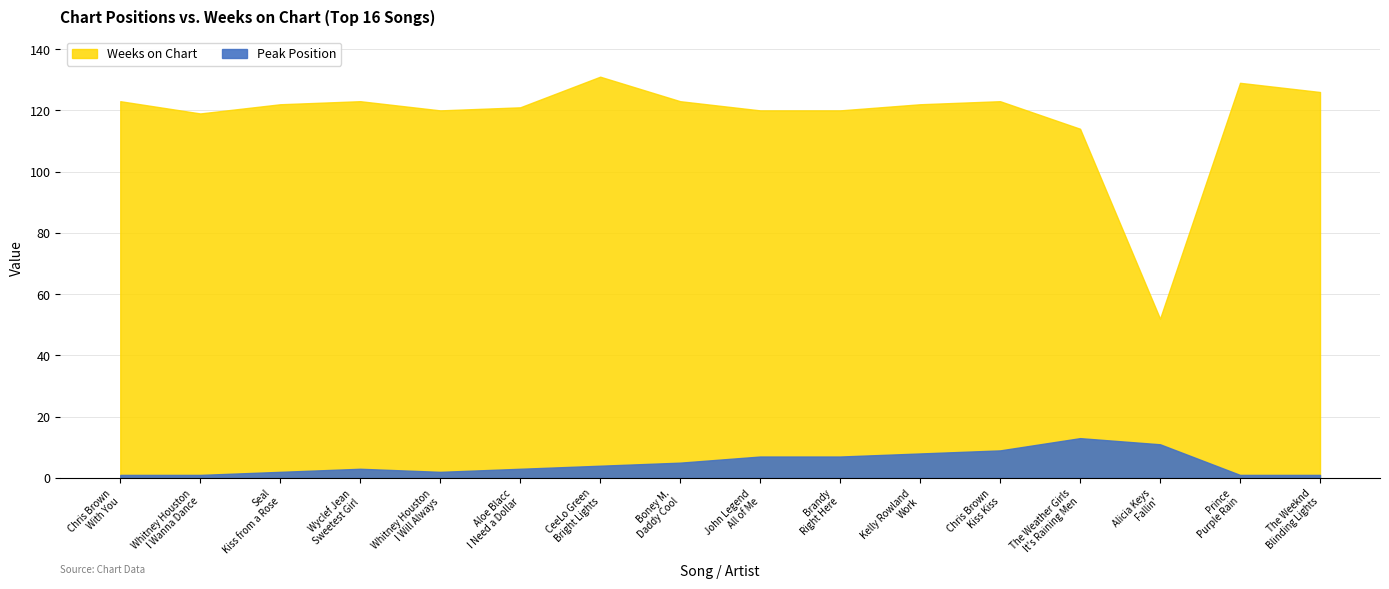

What position from the right is Alicia Keys
Fallin'?

3